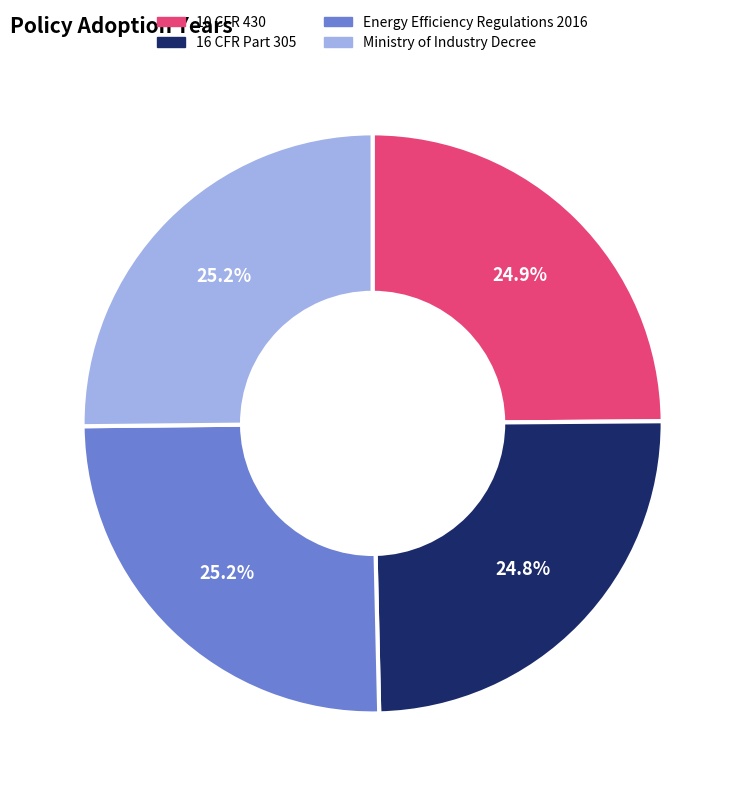

Is it true that Ministry of Industry Decree is 18% of the pie?

False